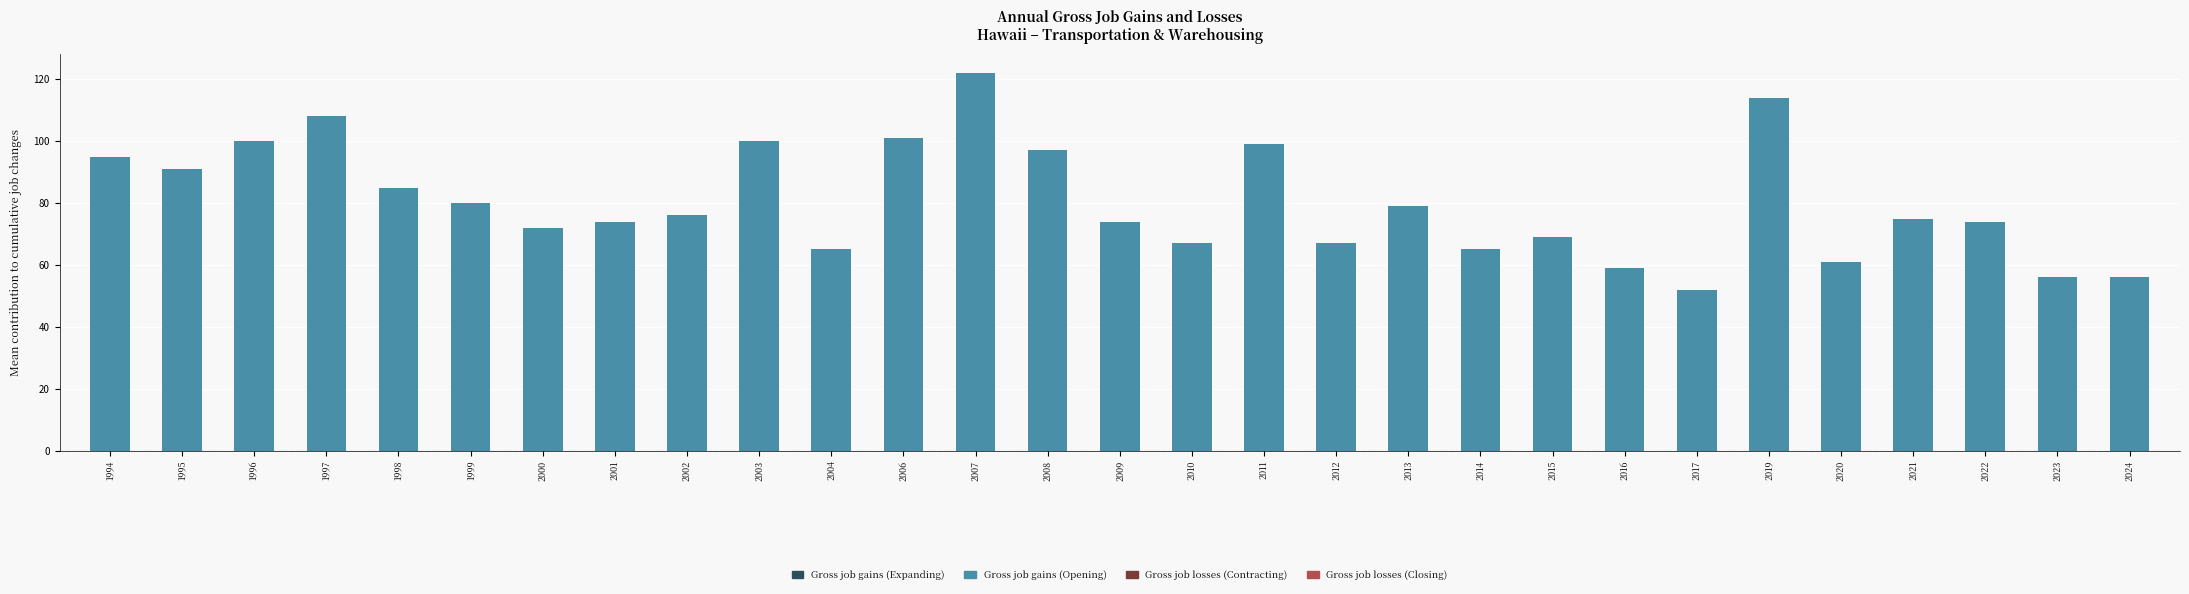

What is the approximate value at 1996, to the nearest 5?

100